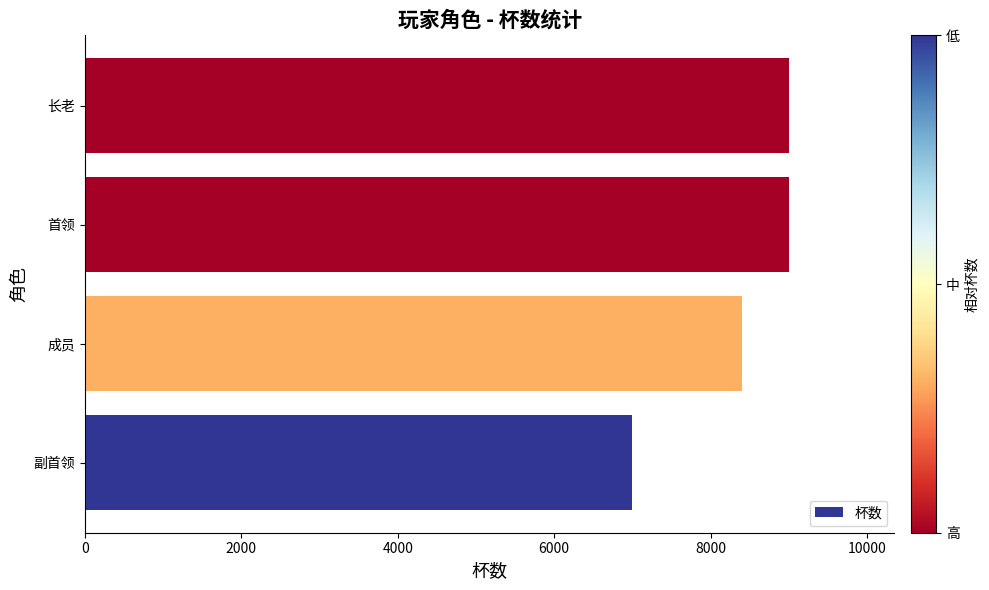

What is the ratio of the value at 副首领 to the value at 成员?

0.8